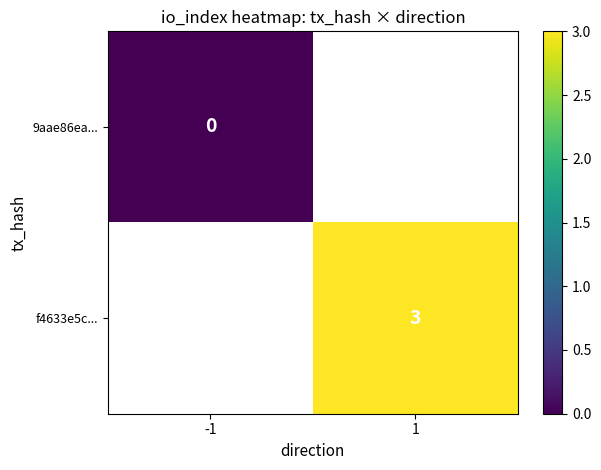

True or false: f4633e5c... has a value of 3 at 1.

True